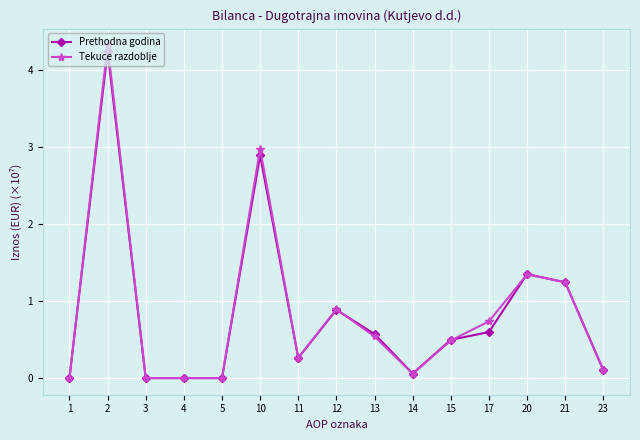

What is the sum of all Prethodna godina values?

12.7